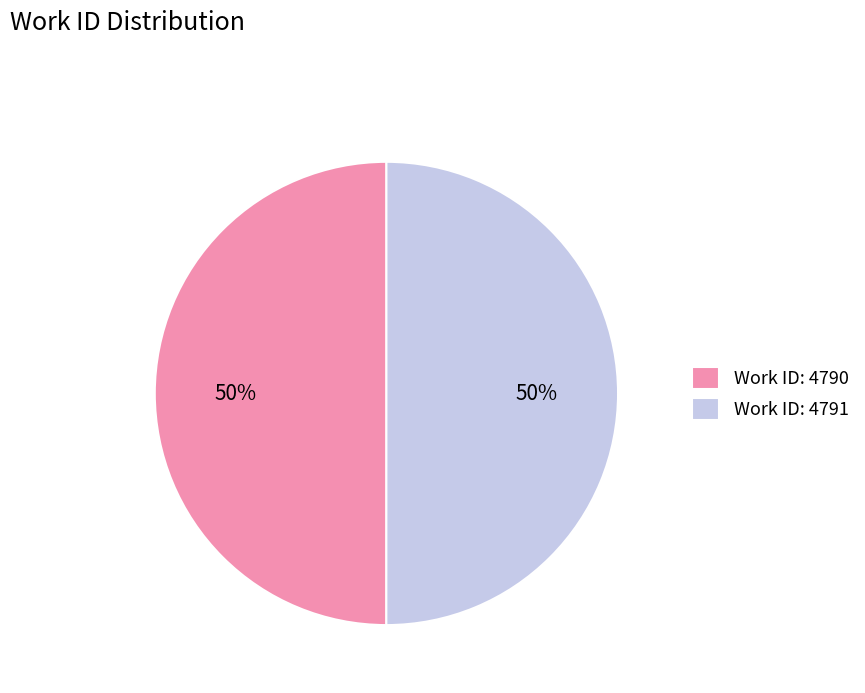

To the nearest percent, what is the average slice percentage?

50%